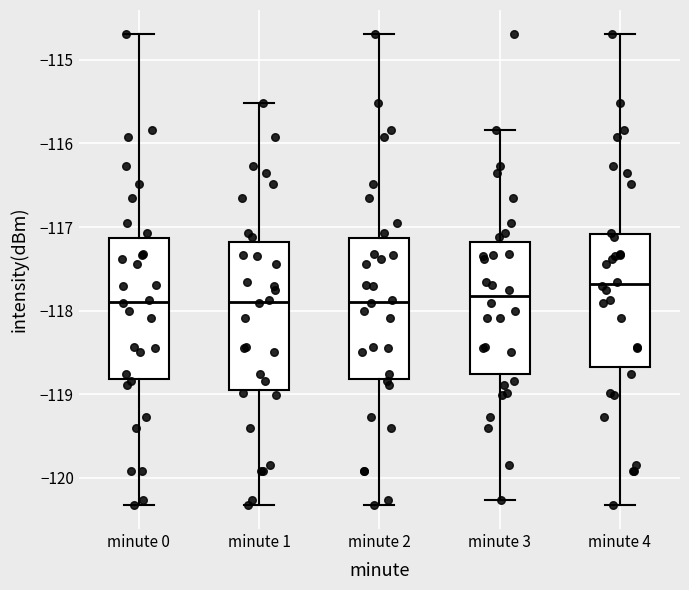

Reading left to right, read every box against the y-axis: the position of its median line, the range the box covers, and the ends of its whiskers. The values are not printed on the chart, so give them approximately, as read against the axis.

minute 0: median -117.9, box -118.8 to -117.1, whiskers -120.3 to -114.7
minute 1: median -117.9, box -118.9 to -117.2, whiskers -120.3 to -115.5
minute 2: median -117.9, box -118.8 to -117.1, whiskers -120.3 to -114.7
minute 3: median -117.8, box -118.8 to -117.2, whiskers -120.3 to -115.8
minute 4: median -117.7, box -118.7 to -117.1, whiskers -120.3 to -114.7